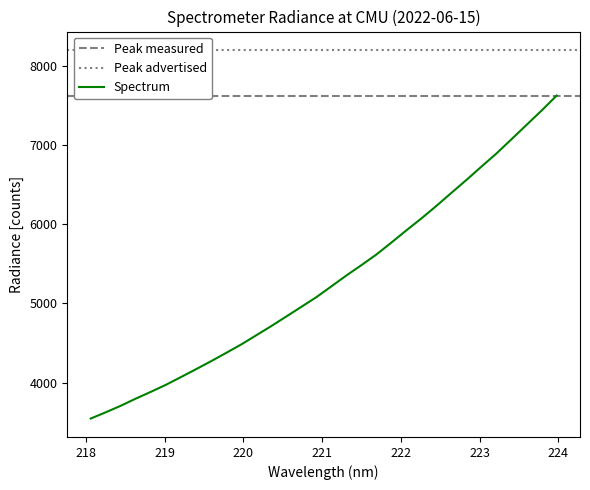

What is the difference between the maximum and minimum values?

4077.9